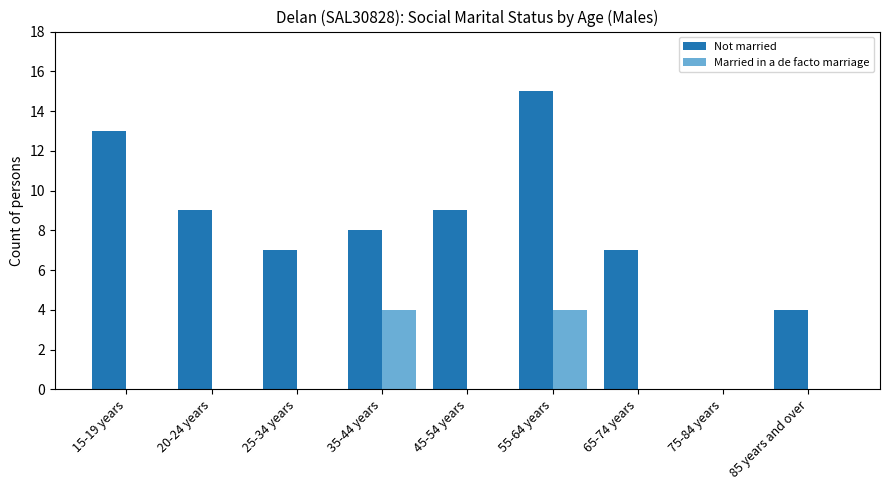

Reading left to right, list all the values displayed in this chart.

Not married: 15-19 years=13	20-24 years=9	25-34 years=7	35-44 years=8	45-54 years=9	55-64 years=15	65-74 years=7	75-84 years=0	85 years and over=4
Married in a de facto marriage: 15-19 years=0	20-24 years=0	25-34 years=0	35-44 years=4	45-54 years=0	55-64 years=4	65-74 years=0	75-84 years=0	85 years and over=0